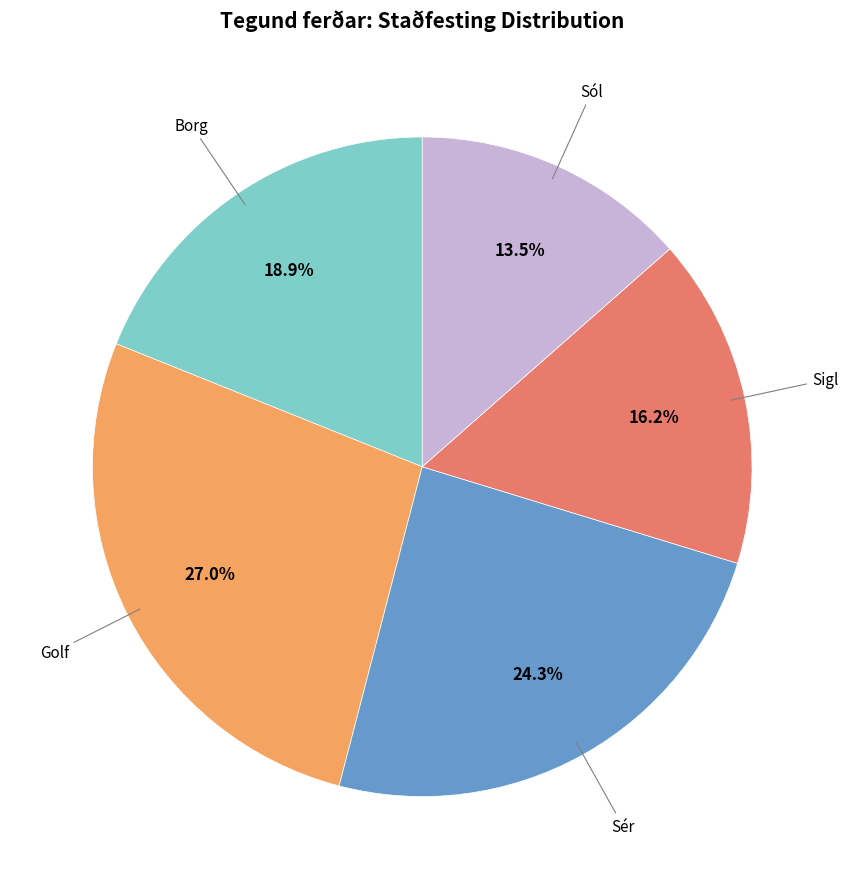

Is Sér the majority of the pie?

No